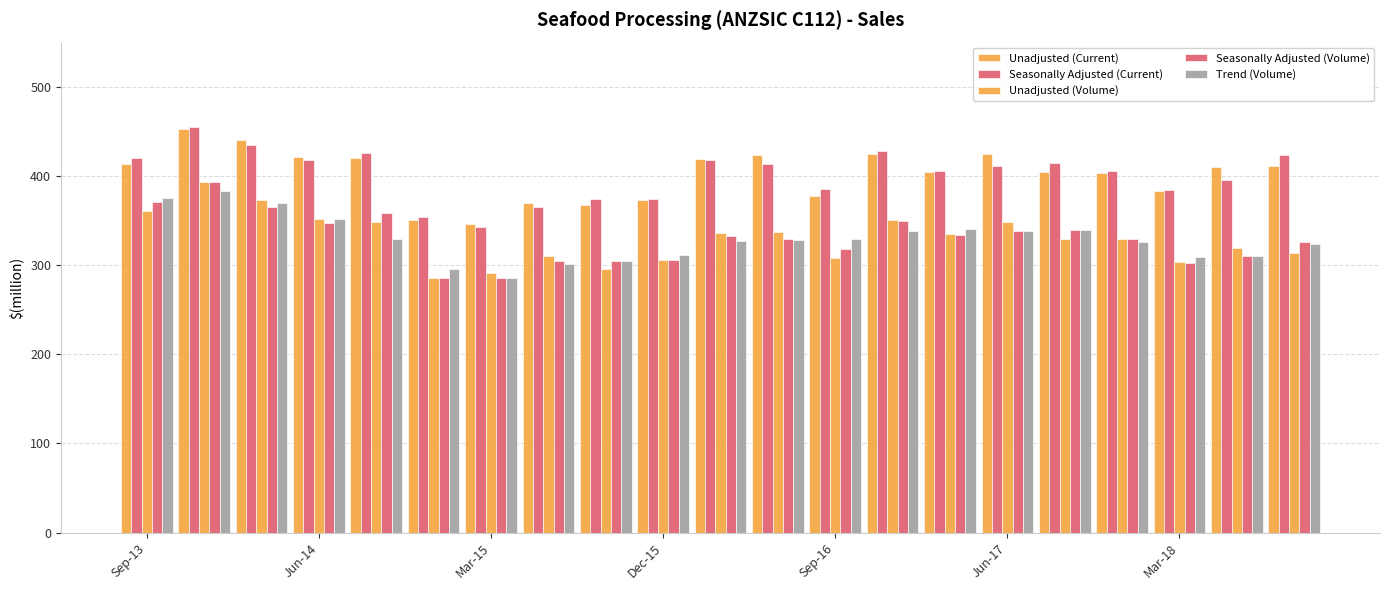

How many bars are there in total?

105